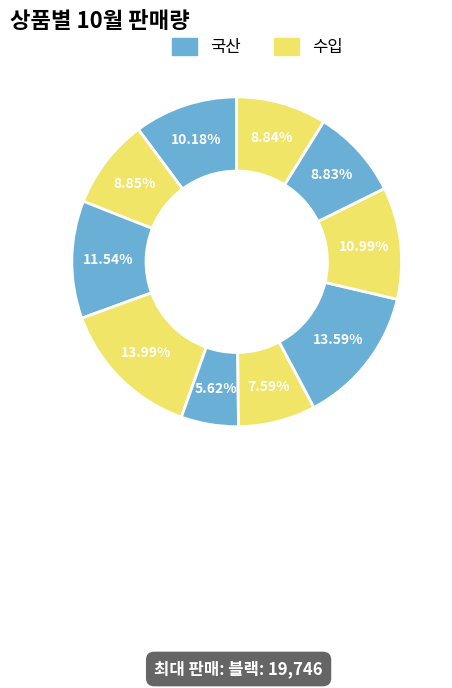

Rank the categories by value from lowest to highest.

브라운타임, 레드캣, 프리타임, 로이도, 롱롱초코, 초코파이, 코코마운틴, 초코마카롱, 스윗타임, 블랙